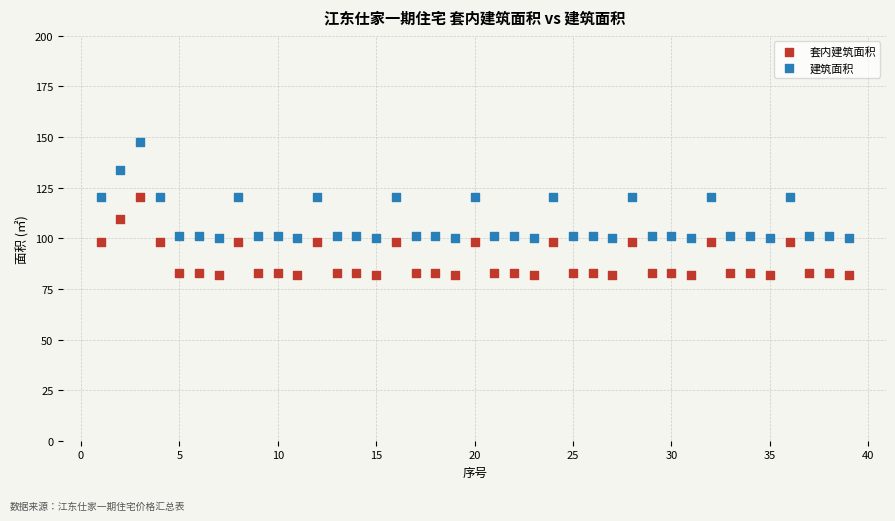

Which series has the largest Y range (max minus min)?

建筑面积